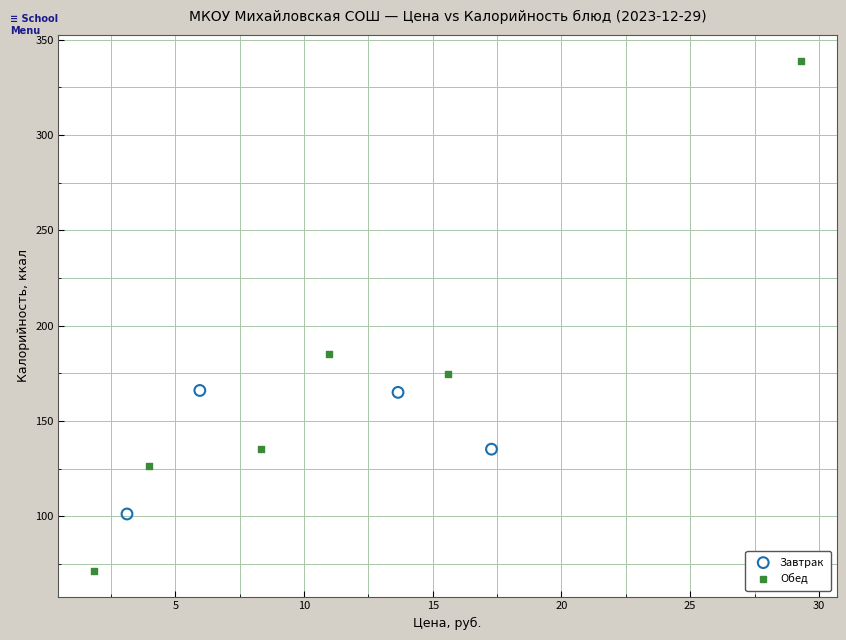

Which series reaches the minimum Y coordinate?

Обед